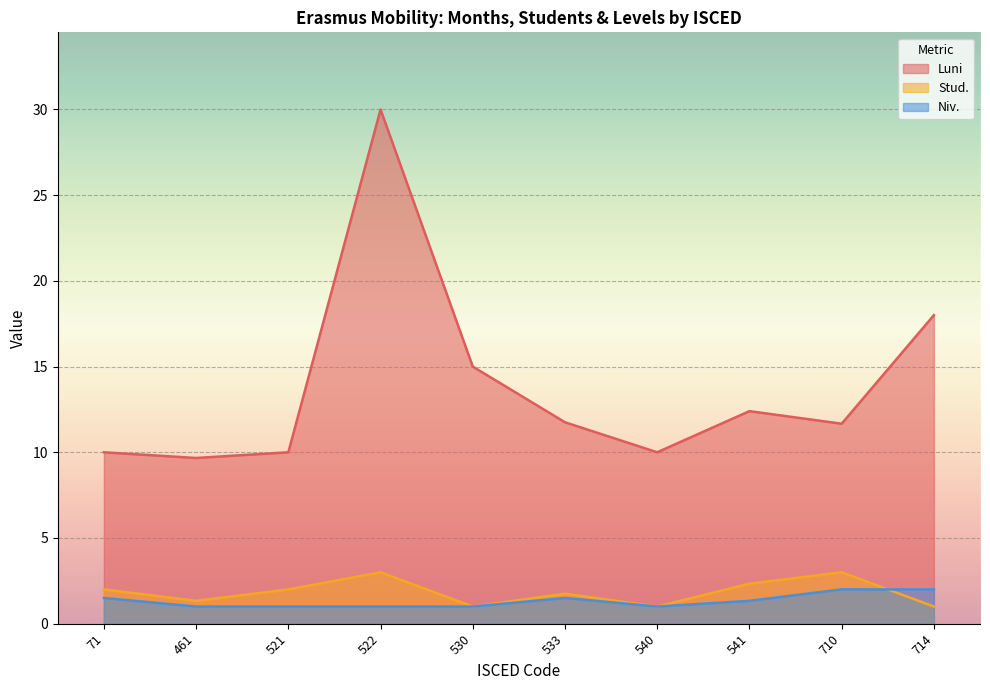

What is the approximate value of Stud. at 522?

3.0